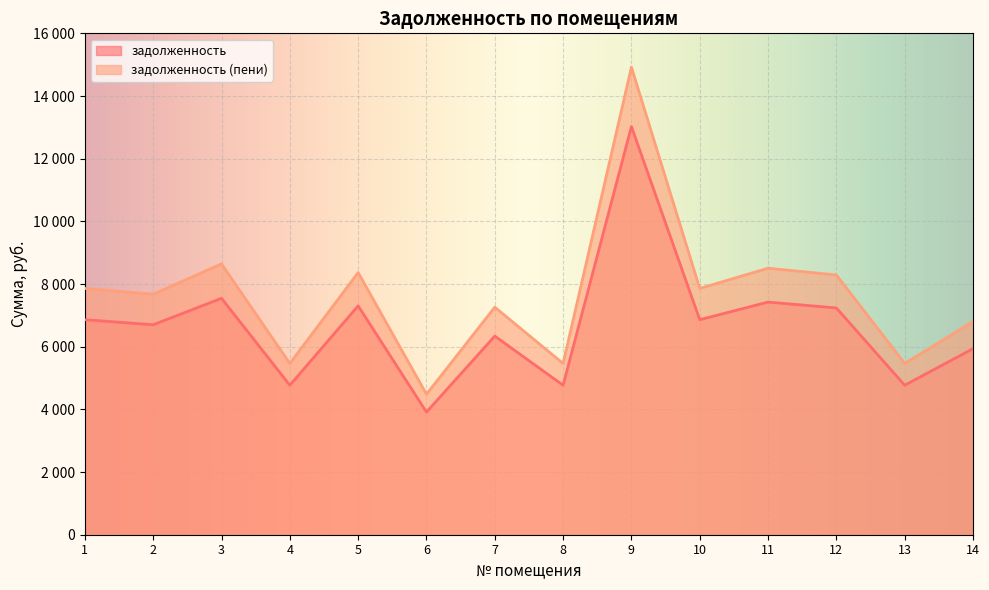

What is the sum of all задолженность (пени) values?

107057.8